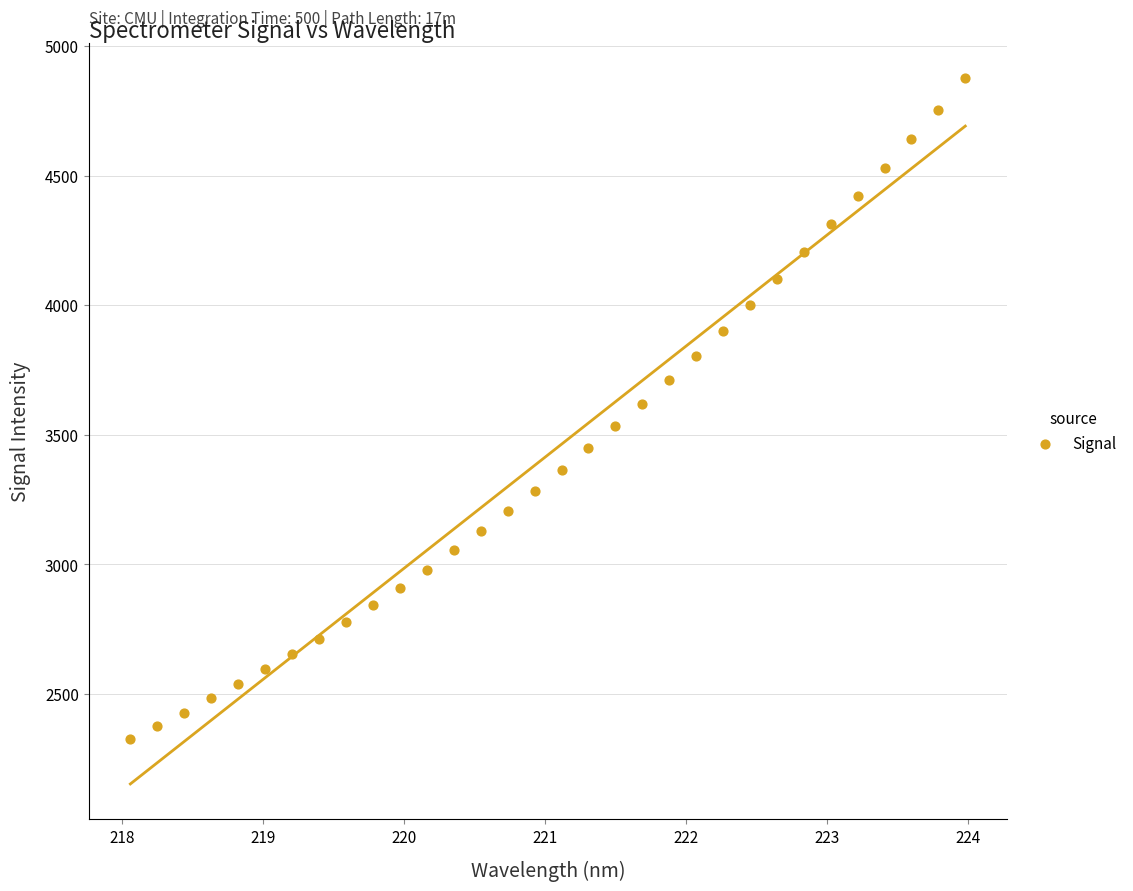

What is the range of Y values (max minus min)?

2550.4